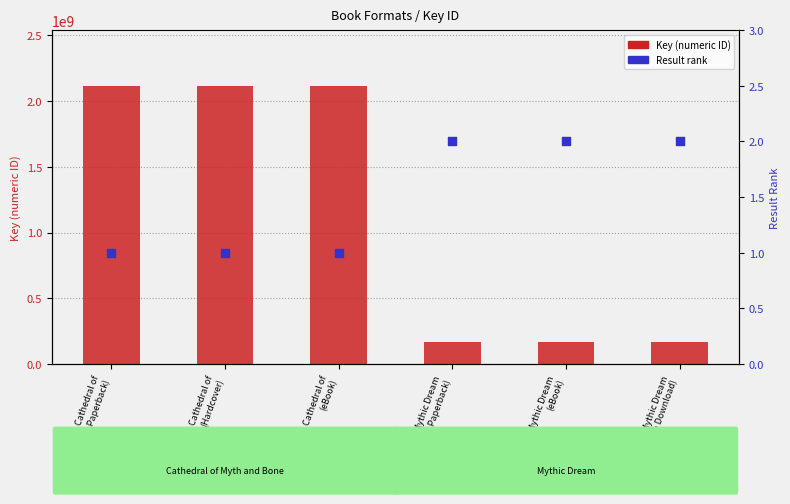

Which series contains the lowest Y value?

Result rank